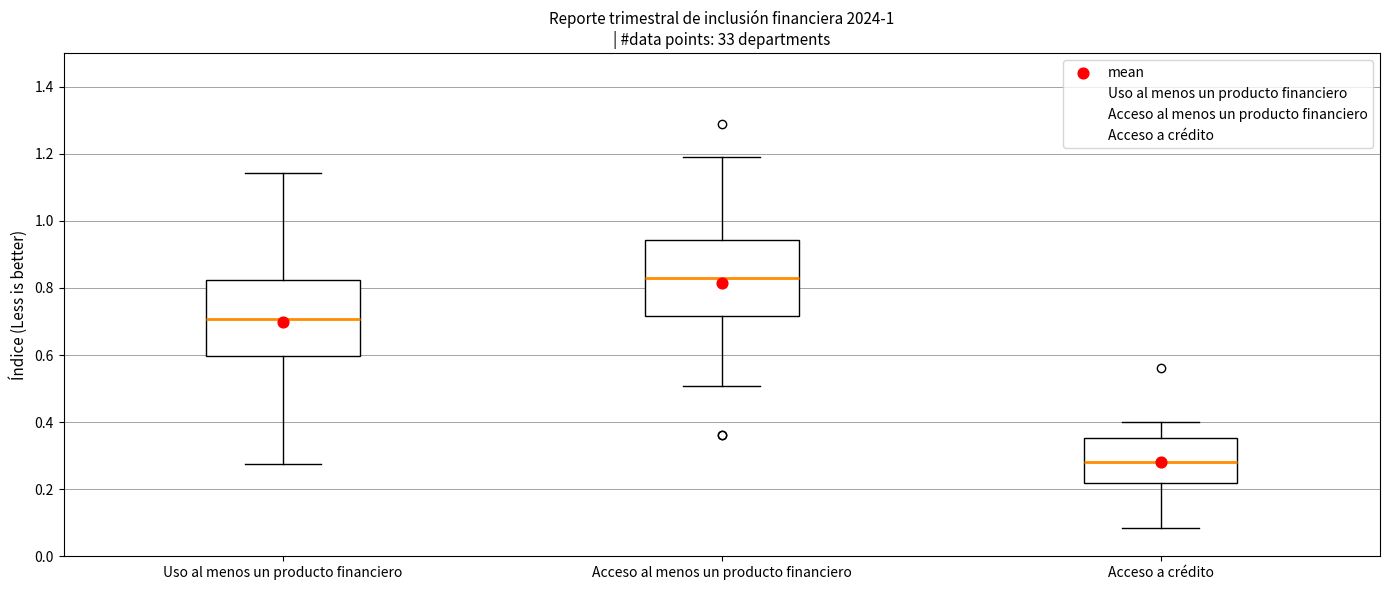

Reading left to right, read every box against the y-axis: the position of its median line, the range the box covers, and the ends of its whiskers. The values are not printed on the chart, so give them approximately, as read against the axis.

Uso al menos un producto financiero: median 0.70, box 0.60 to 0.82, whiskers 0.28 to 1.14
Acceso al menos un producto financiero: median 0.84, box 0.72 to 0.94, whiskers 0.50 to 1.20
Acceso a crédito: median 0.28, box 0.22 to 0.36, whiskers 0.08 to 0.40